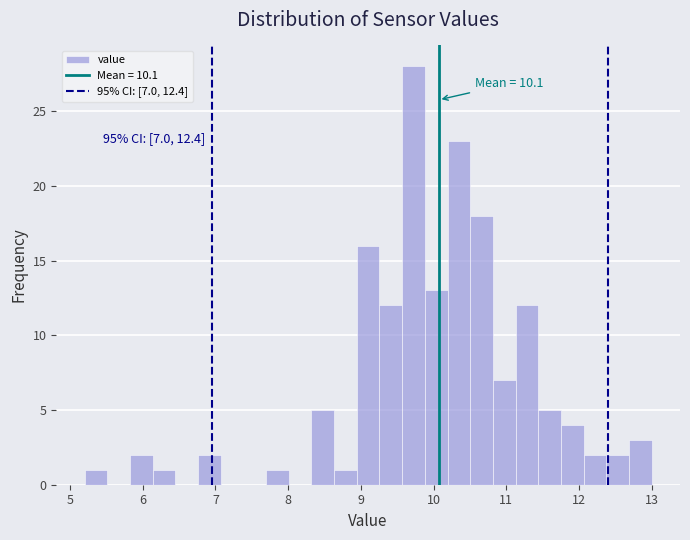

Around what value on the x-axis is the tallest bar? Give the approximate position of its centre, as read against the axis.

9.7